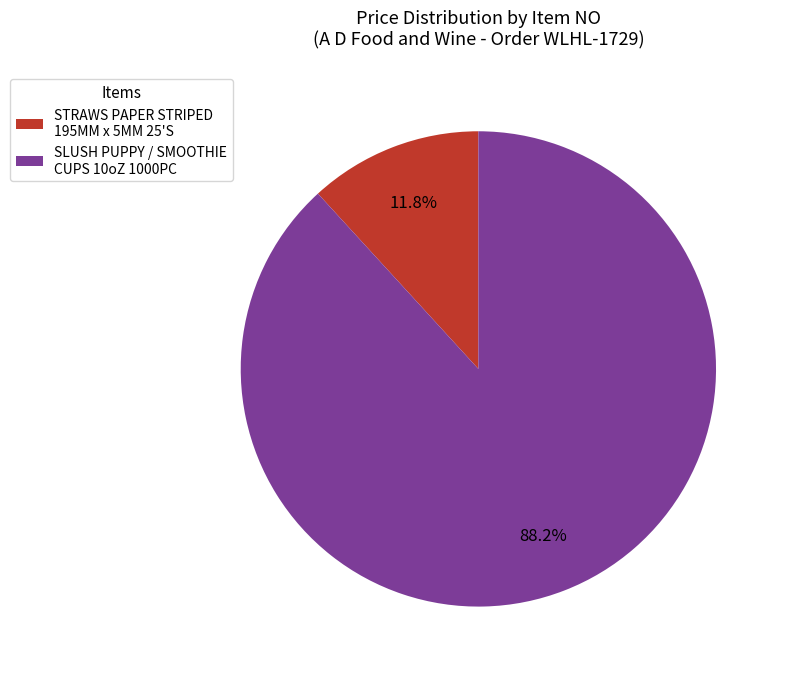

Between SLUSH PUPPY / SMOOTHIE CUPS 10oZ 1000PC and STRAWS PAPER STRIPED 195MM x 5MM 25'S, which is larger?

SLUSH PUPPY / SMOOTHIE CUPS 10oZ 1000PC